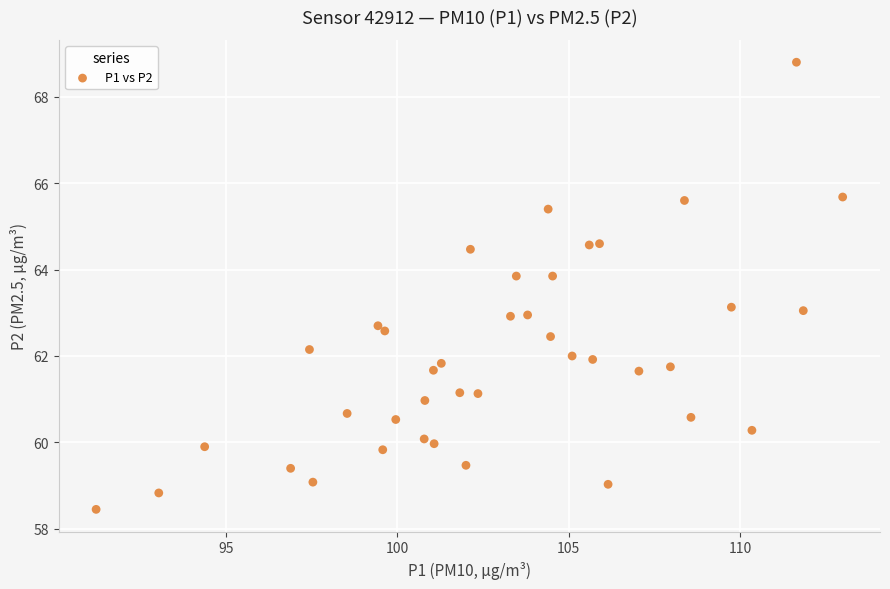

What is the range of X values (max minus min)?

21.8